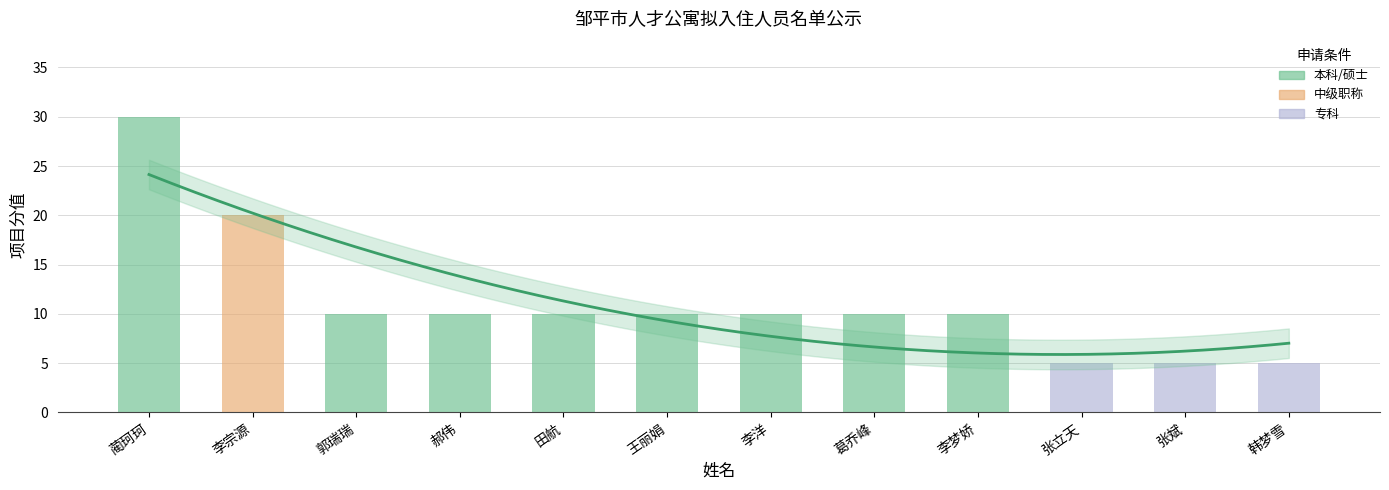

Is it true that the value at 蔺珂珂 is 10?

False